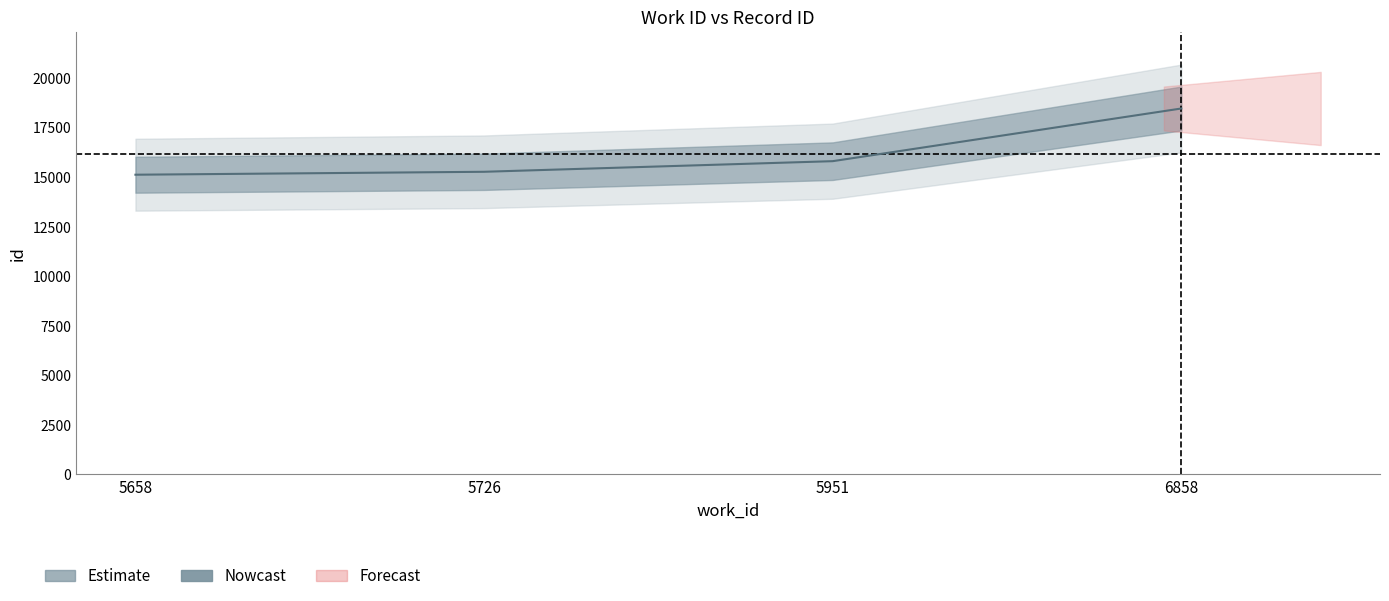

Rank the categories by value from highest to lowest.

6858, 5951, 5726, 5658